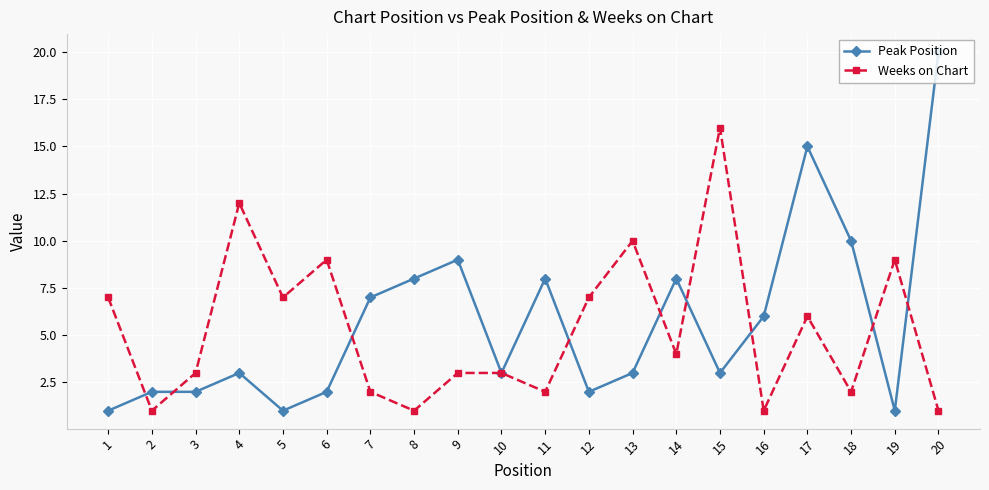

At how many categories does at least one series exceed 1?

20